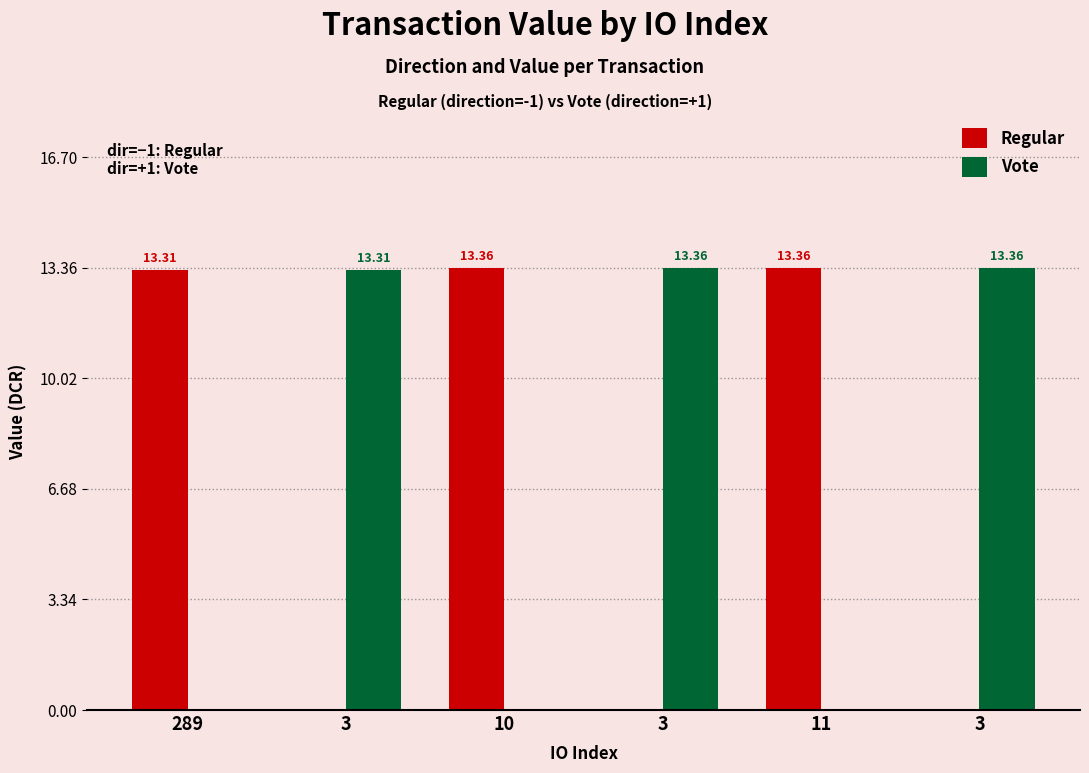

Count the number of data series in this chart.

2